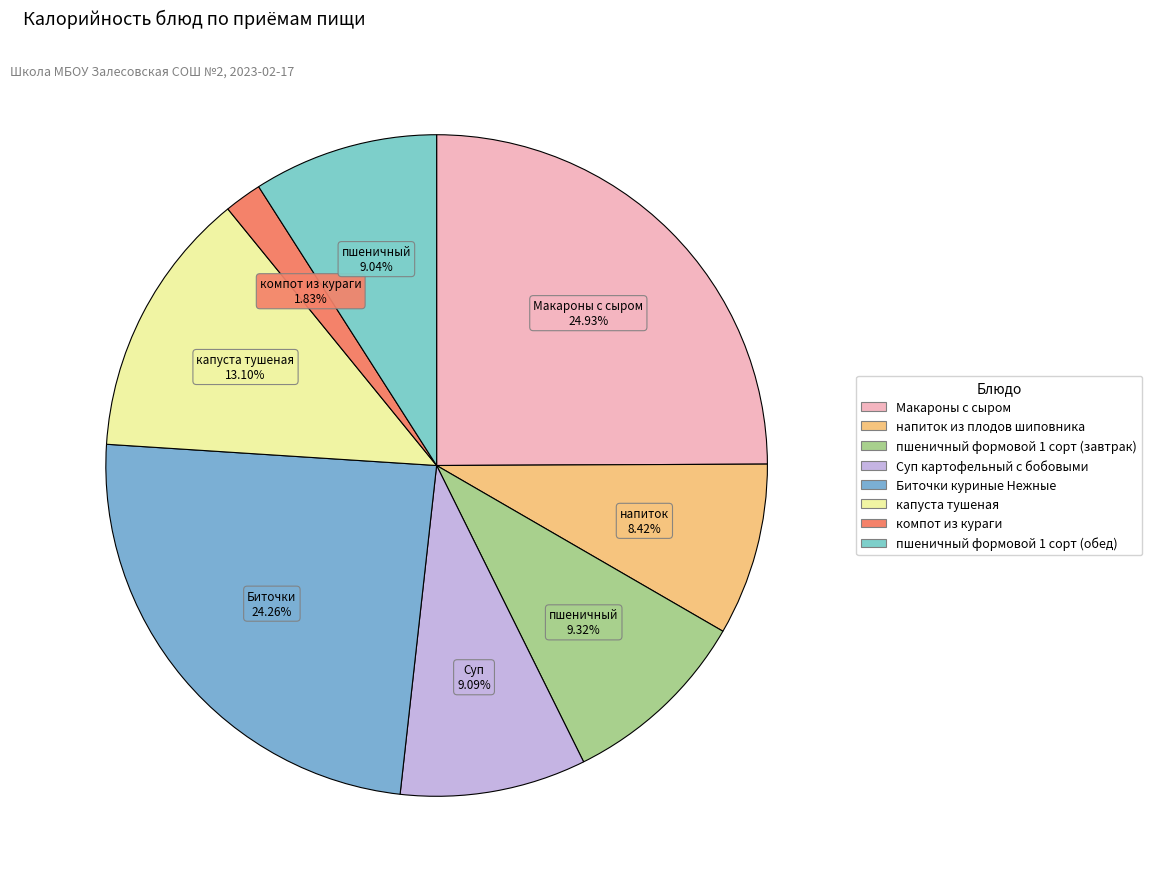

What percentage is the пшеничный формовой 1 сорт (обед) slice, to the nearest percent?

9%